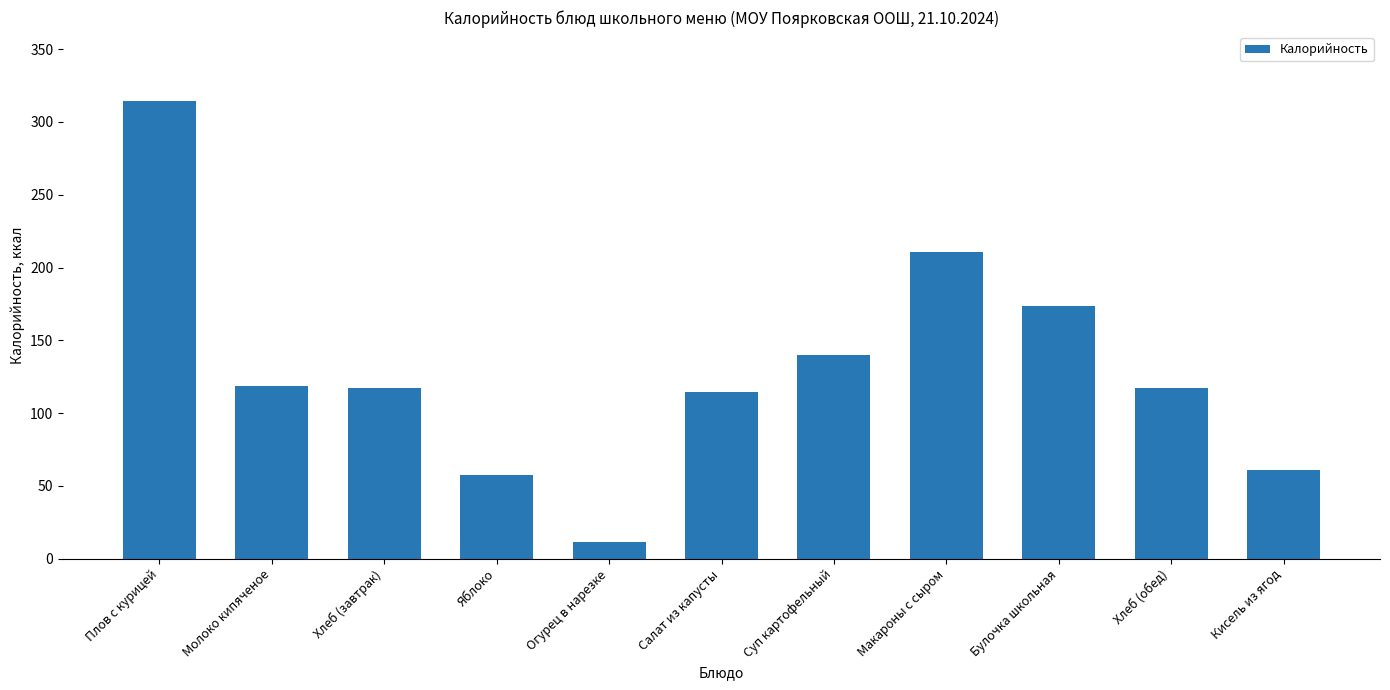

Is it true that the value at Плов с курицей is 134.2?

False